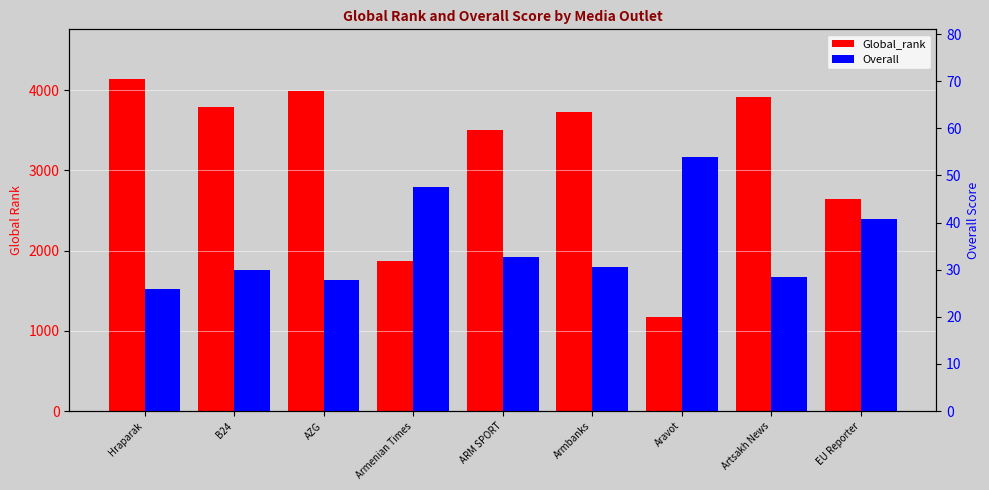

What is the minimum value for Global_rank?

1172.0